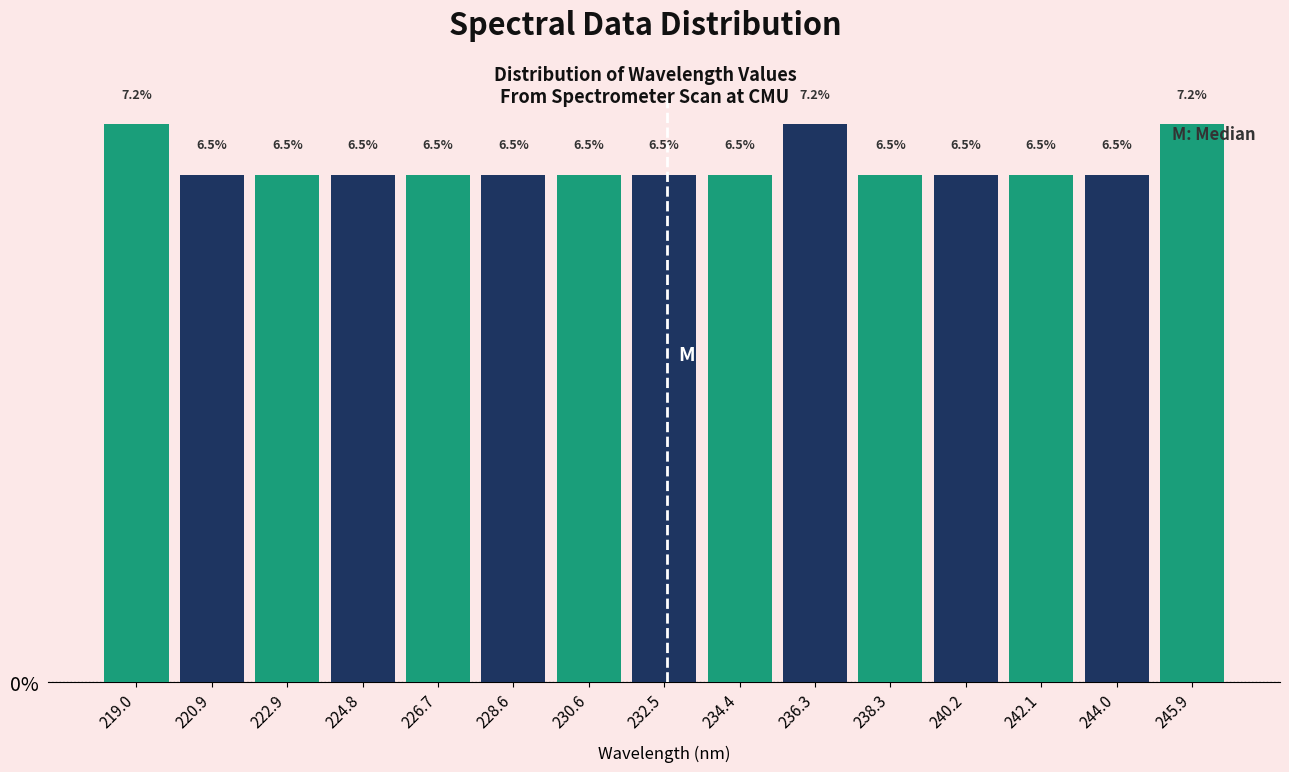

What is the height of the bar covering 243.0 to 245.0 on the x-axis? The bar edges are not printed on the chart, so give them approximately, as read against the axis.

6.5